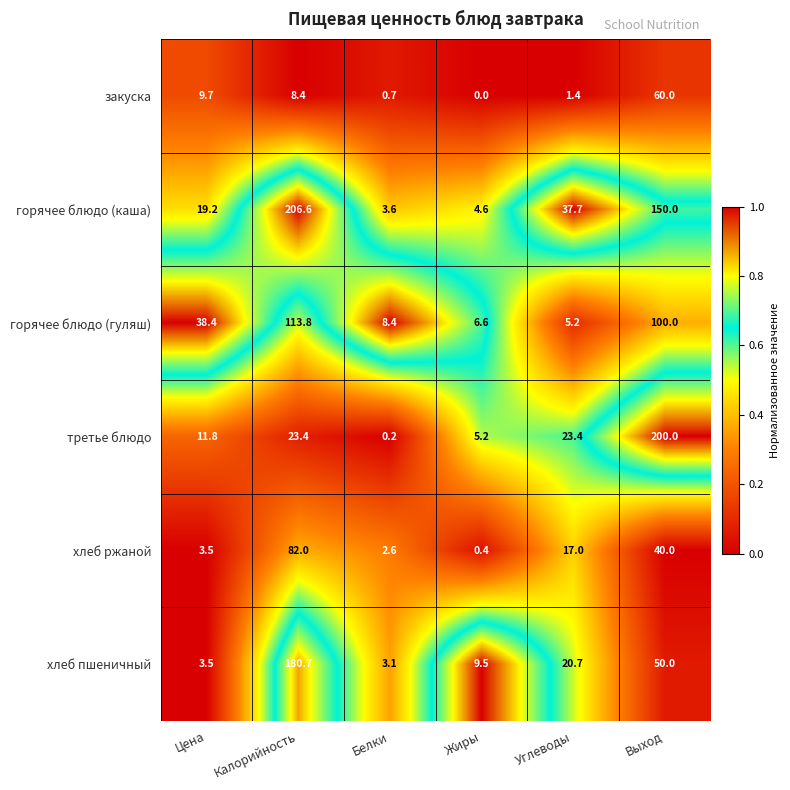

The value of горячее блюдо (гуляш) at Цена is 23.3. True or false?

False